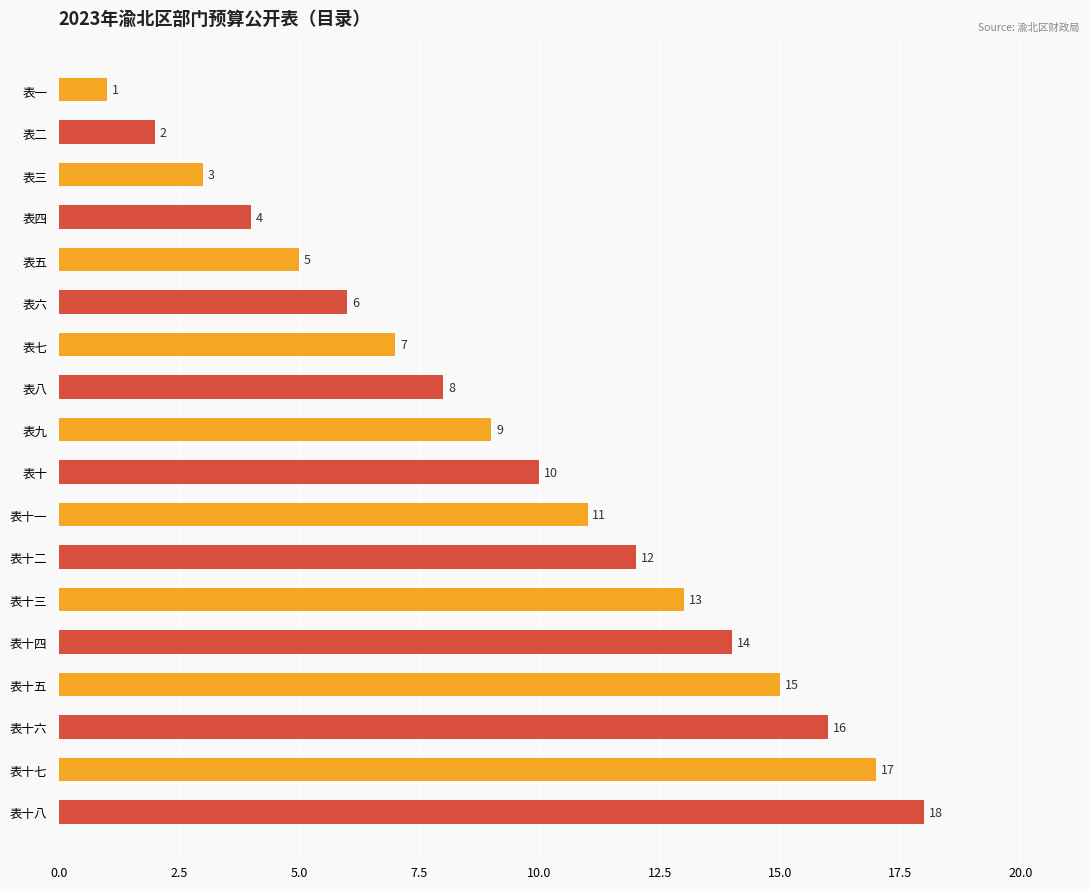

How many data points are less than 10?

9